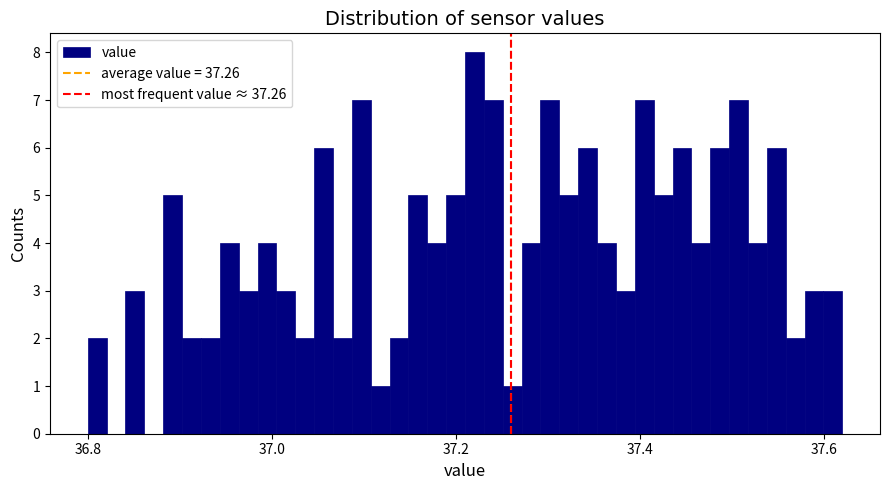

Around what value on the x-axis is the tallest bar? Give the approximate position of its centre, as read against the axis.

37.22